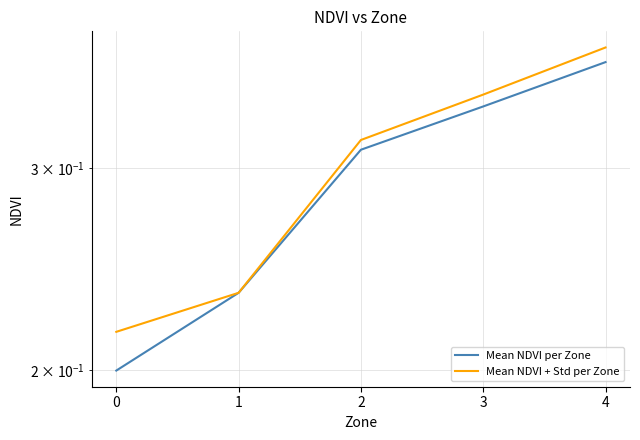

Does the chart display data point markers on the line(s)?

No